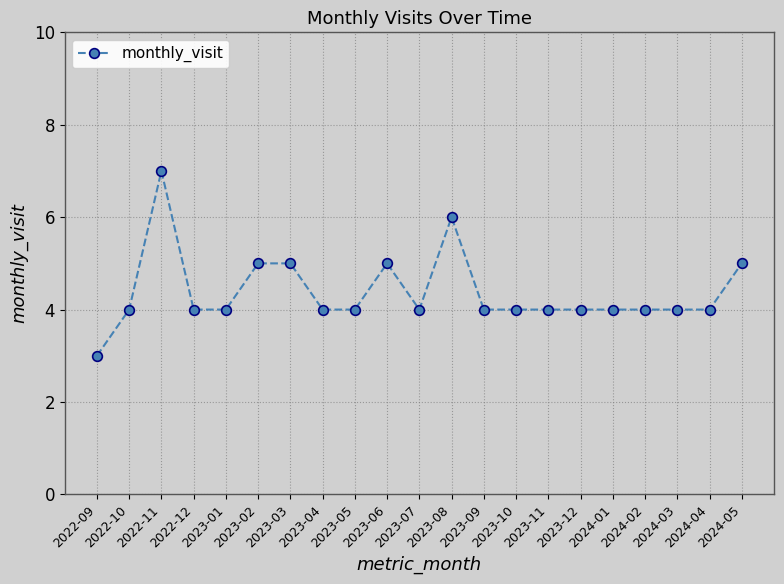

What is the average value?

4